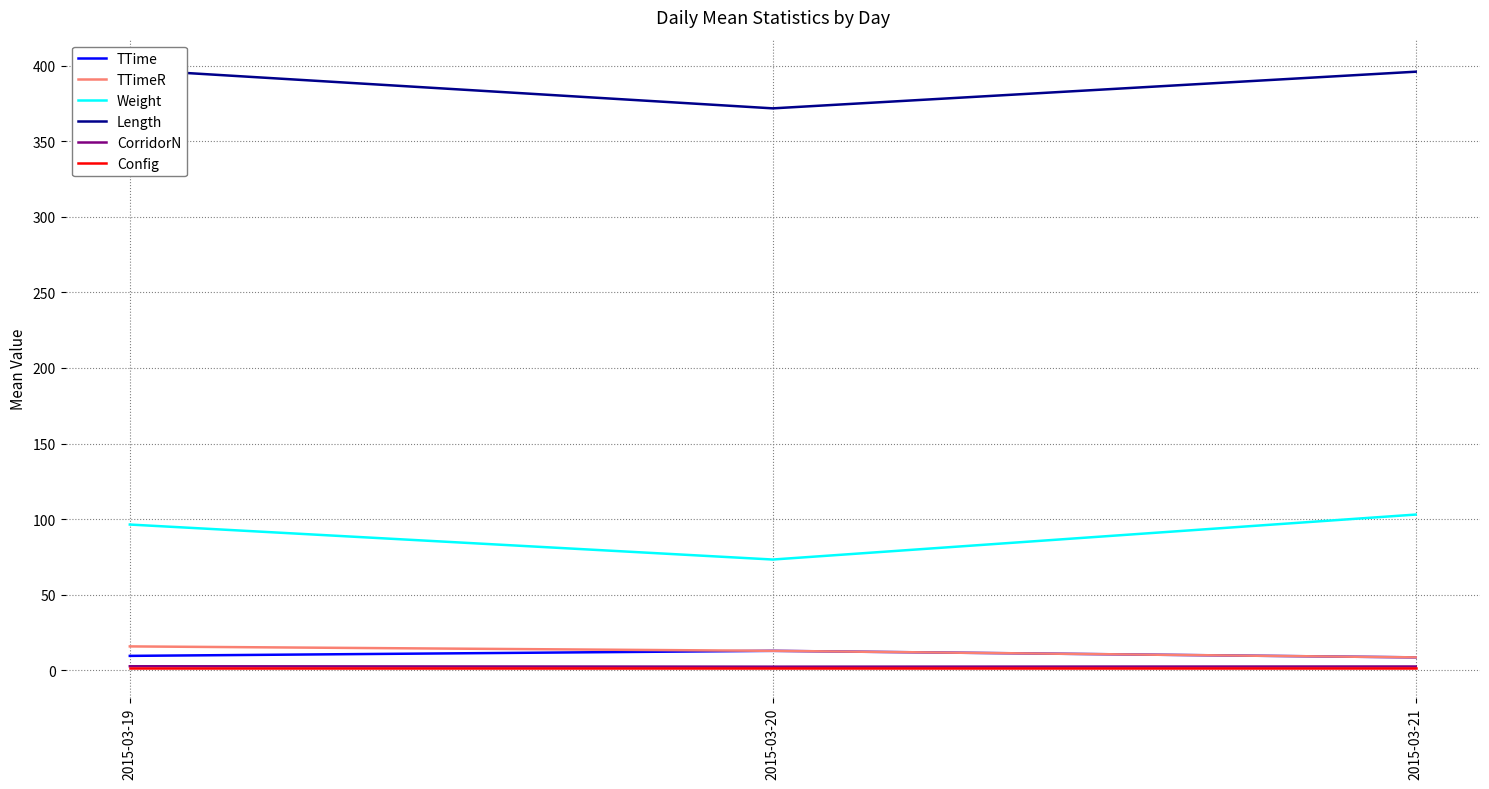

Rank the series by their maximum value, from highest to lowest.

Length, Weight, TTimeR, TTime, CorridorN, Config